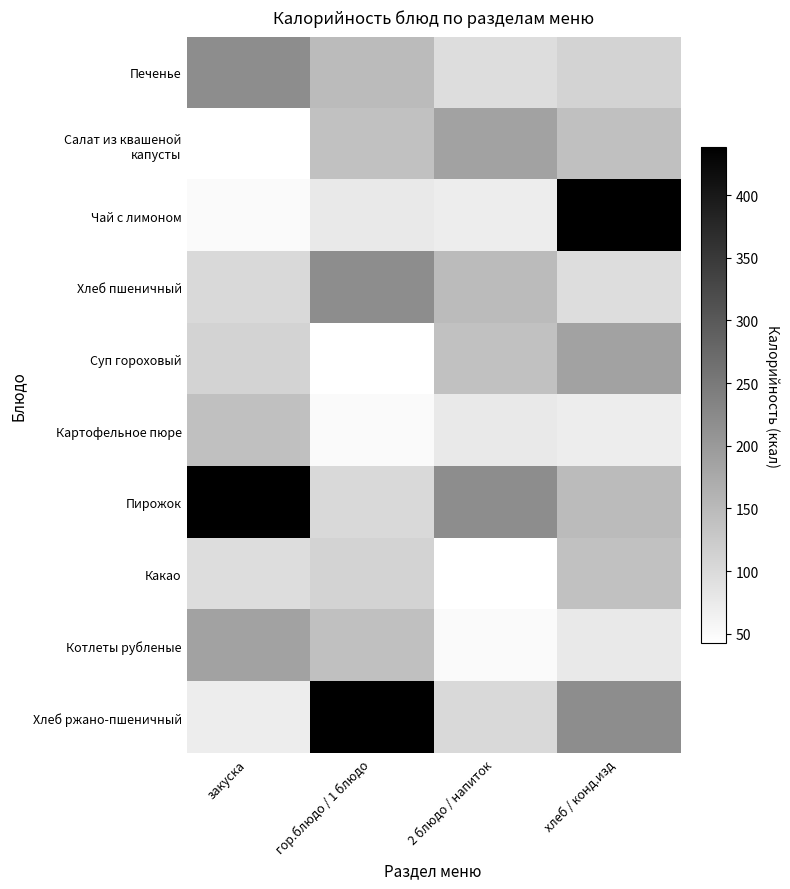

What is the spread (max minus min) of values at 2 блюдо / напиток?

177.5